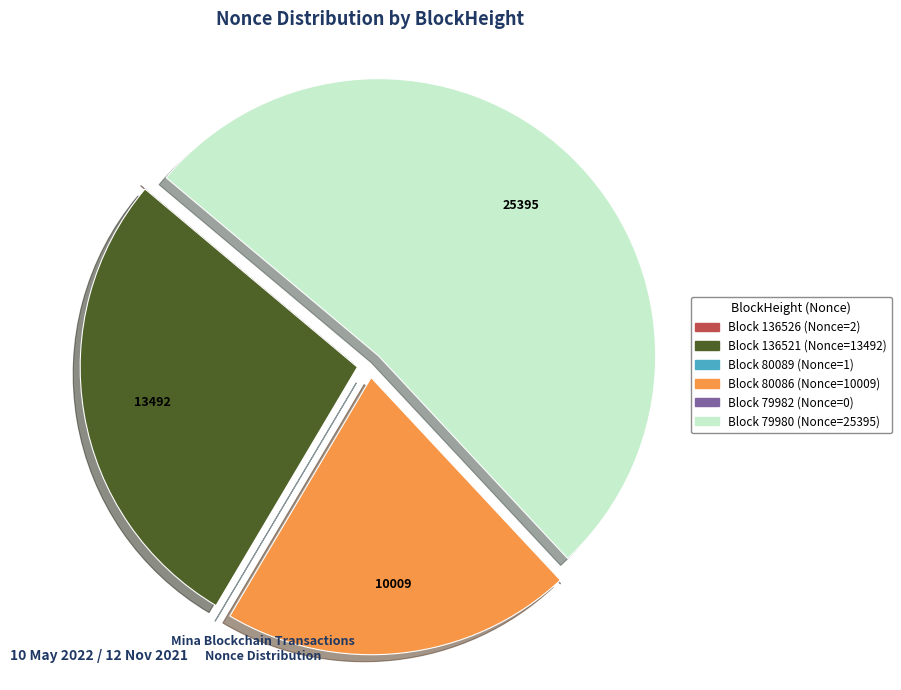

Is there a majority slice in this chart?

Yes